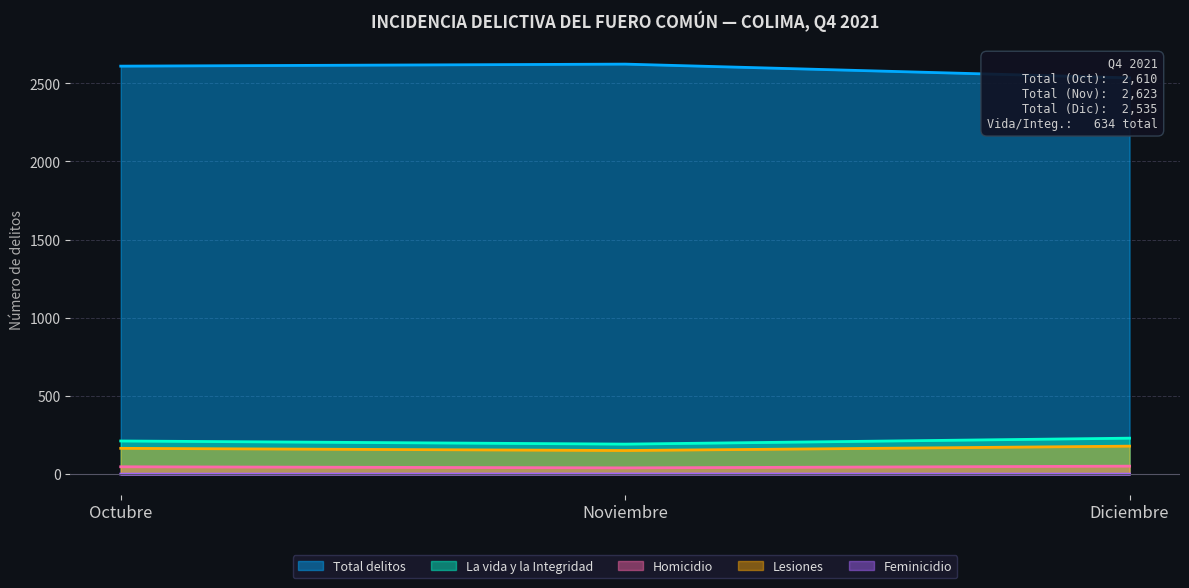

Which category has the lowest value in the Homicidio series?

Noviembre